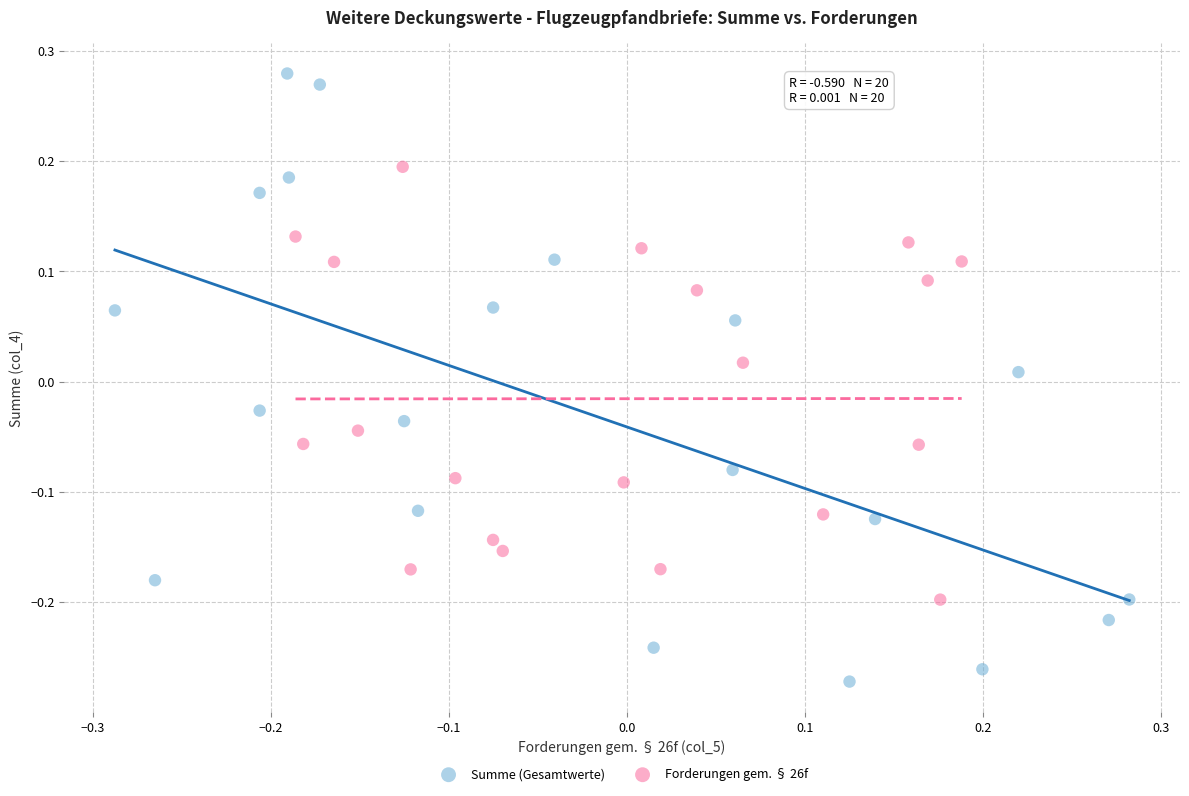

Which series has the largest Y range (max minus min)?

Summe (Gesamtwerte)